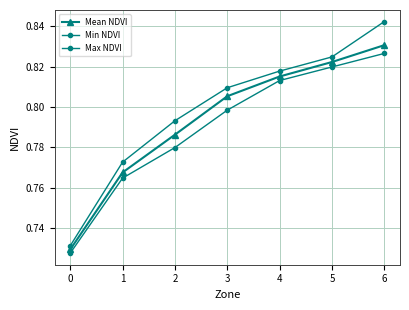

How many lines are shown in the chart?

3